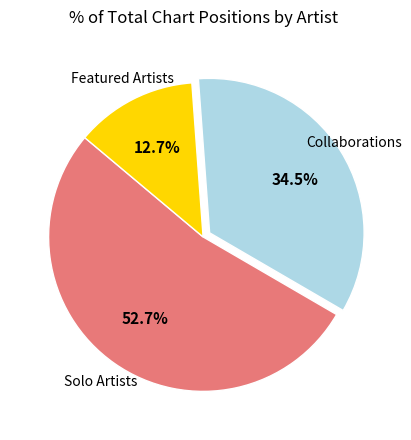

To the nearest percent, what is the average slice percentage?

33%